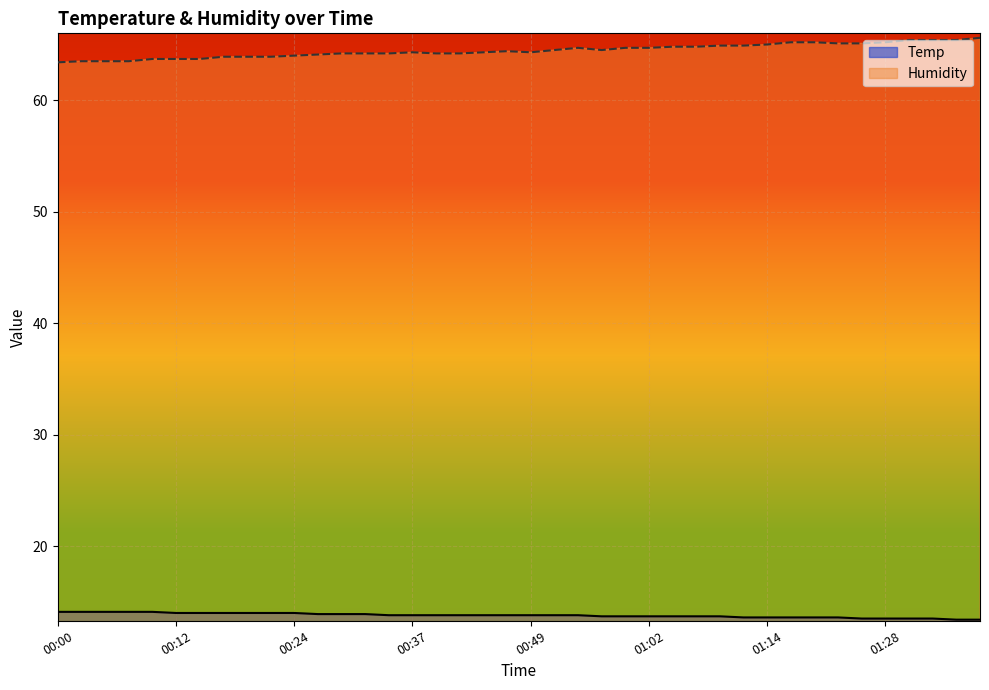

What is the total value across all series at 00:27?

78.0